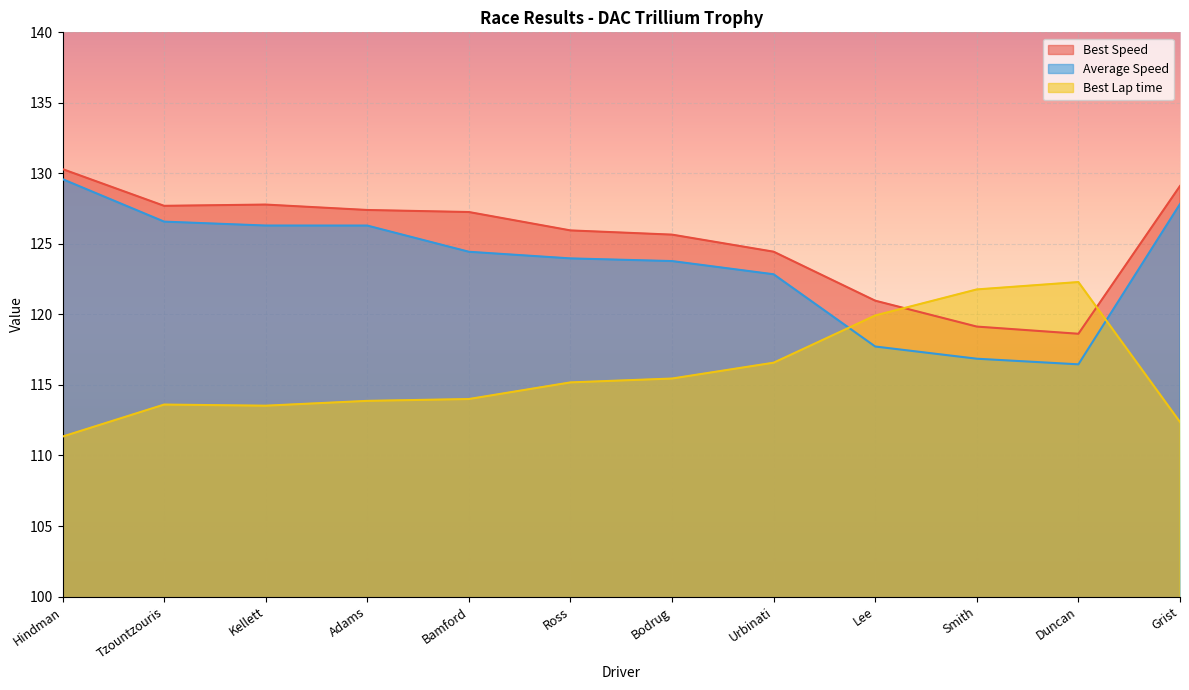

Where does the Best Lap time series first go above 115?

Ross